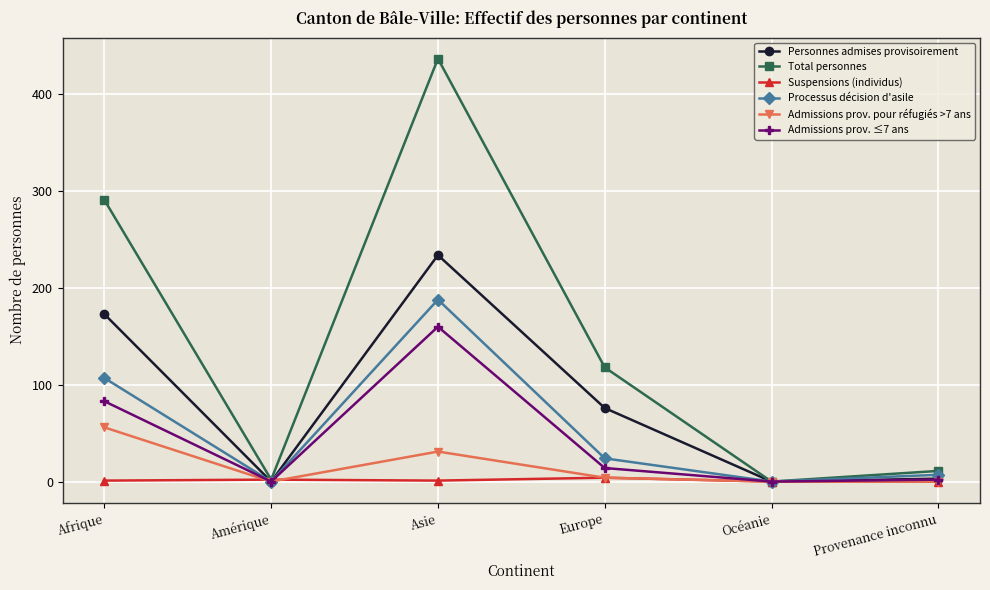

The value of Processus décision d'asile at Europe is 24. True or false?

True